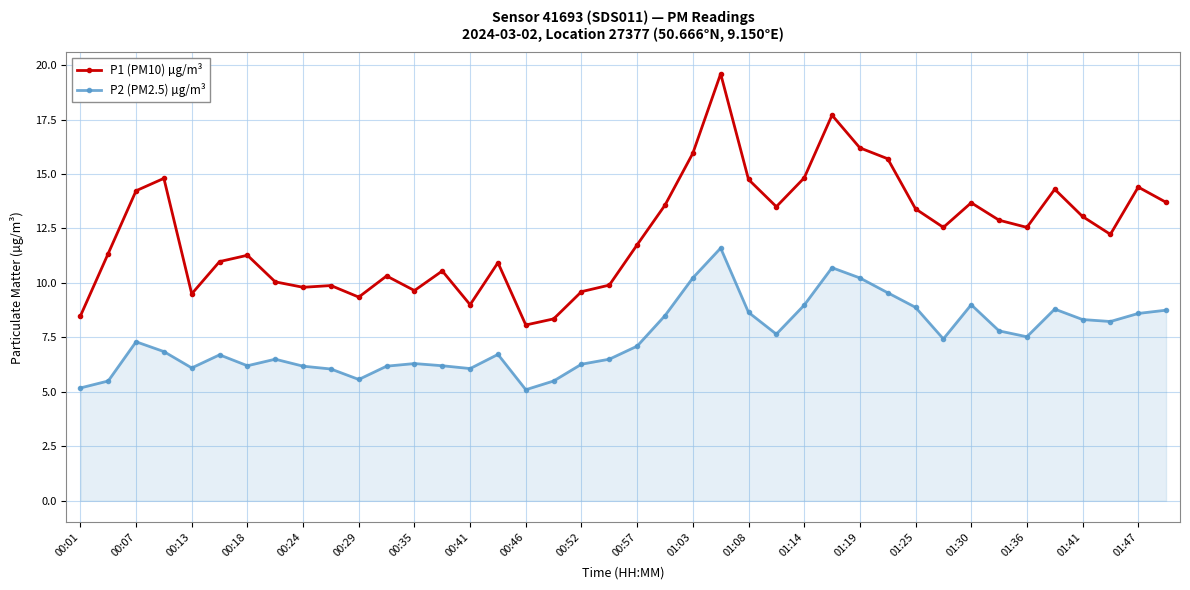

What is the difference between the maximum and minimum values in the P1 (PM10) µg/m³ series?

11.5